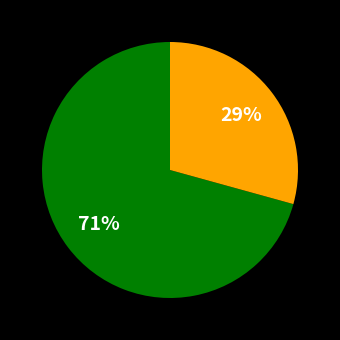

How many slices are in this pie chart?

2